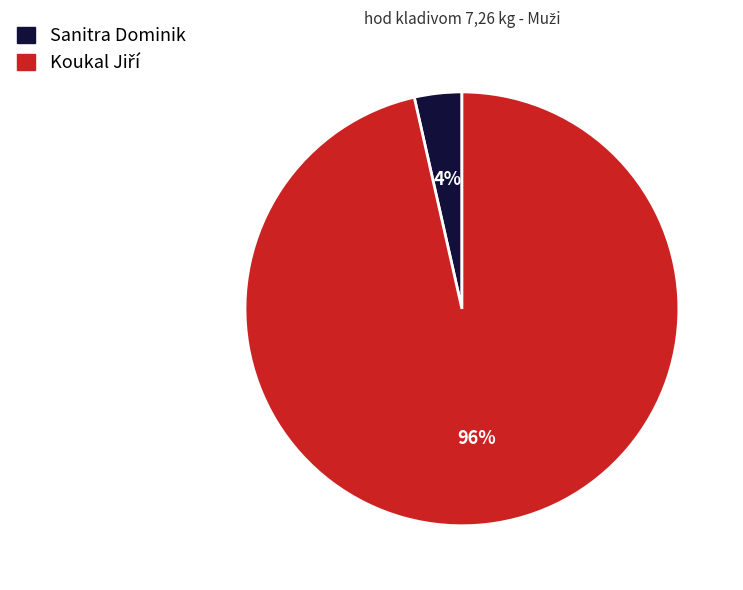

To the nearest percent, what is the average slice percentage?

50%